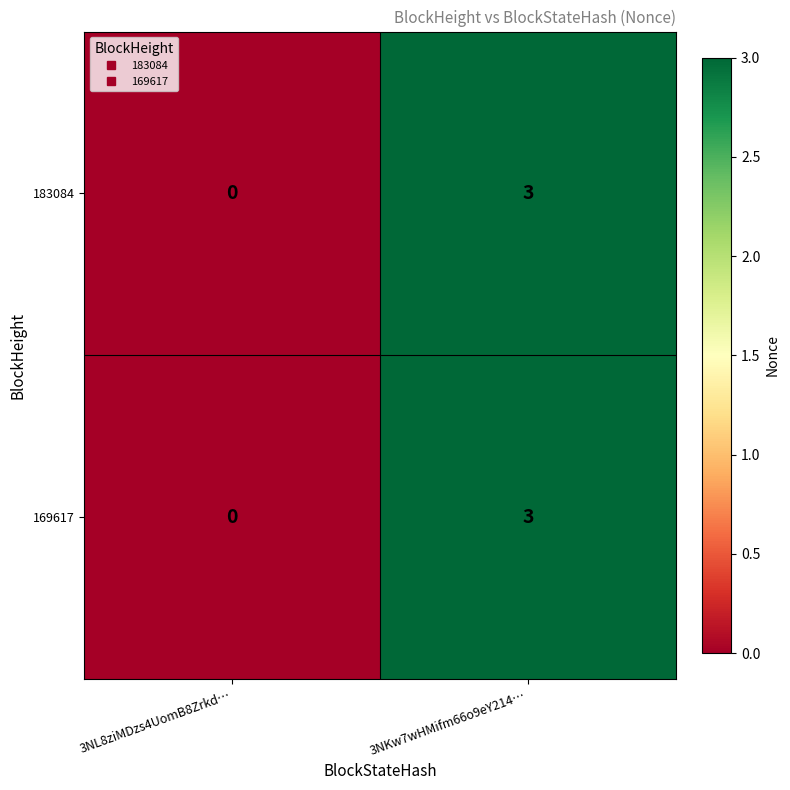

What is the maximum value shown in the chart?

3